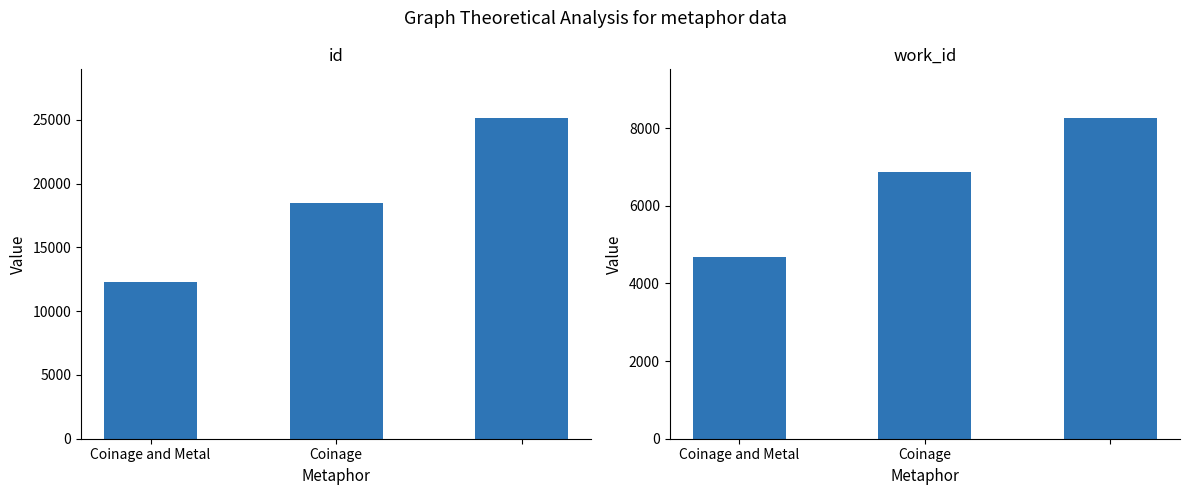

Rank the categories by work_id value from lowest to highest.

Coinage and Metal, Coinage, 2